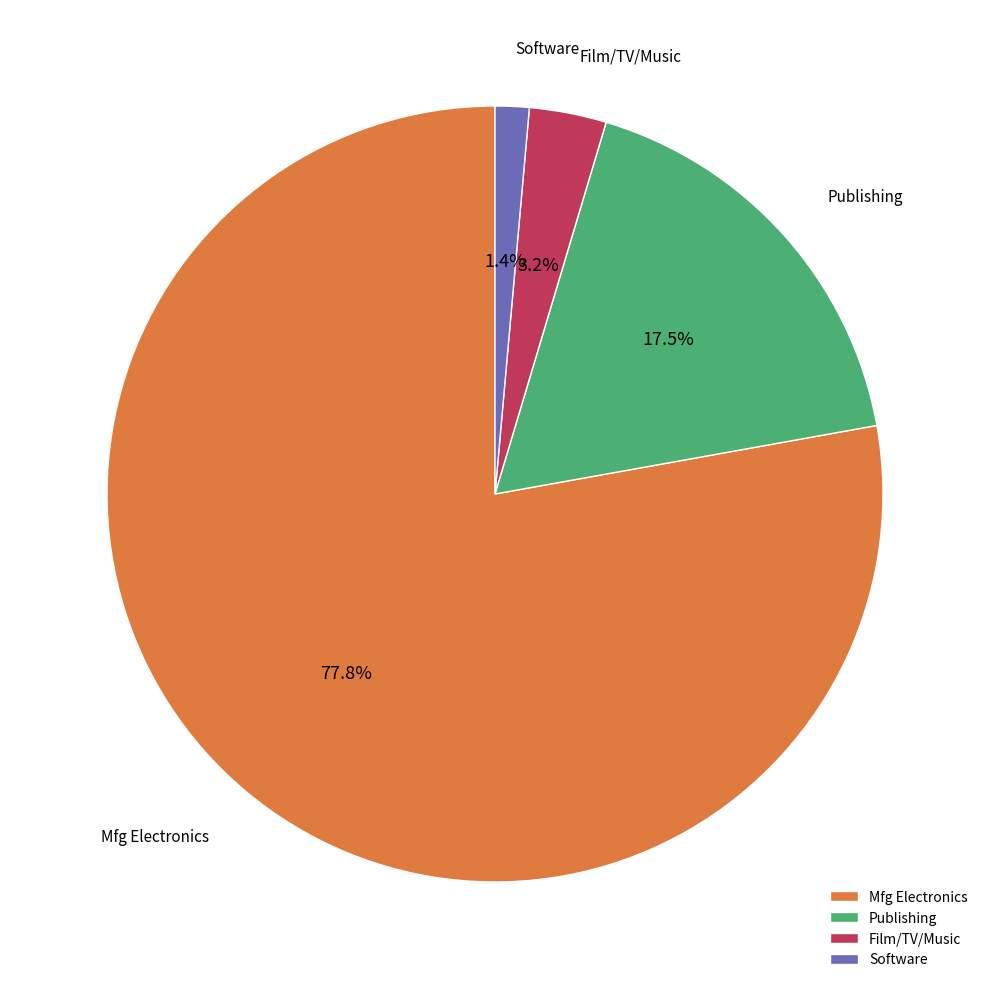

Which slice is the largest?

Mfg Electronics